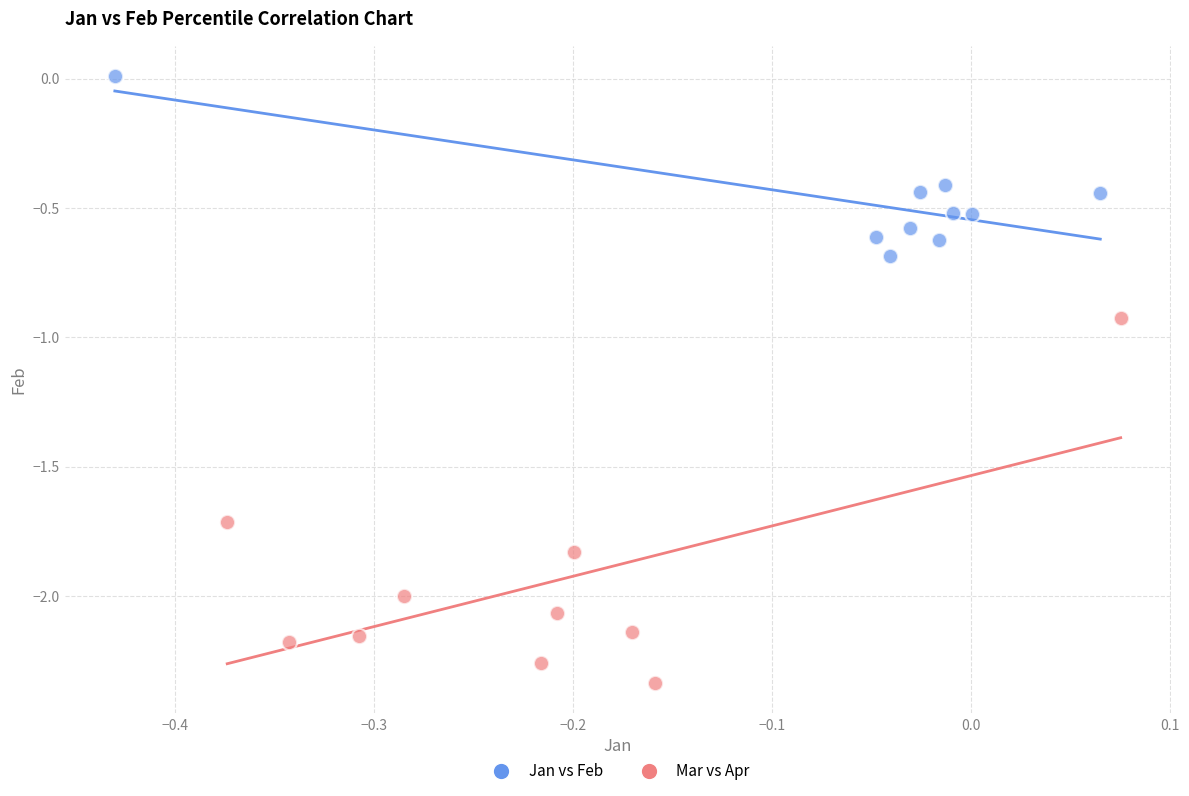

Which series contains the highest Y value?

Jan vs Feb